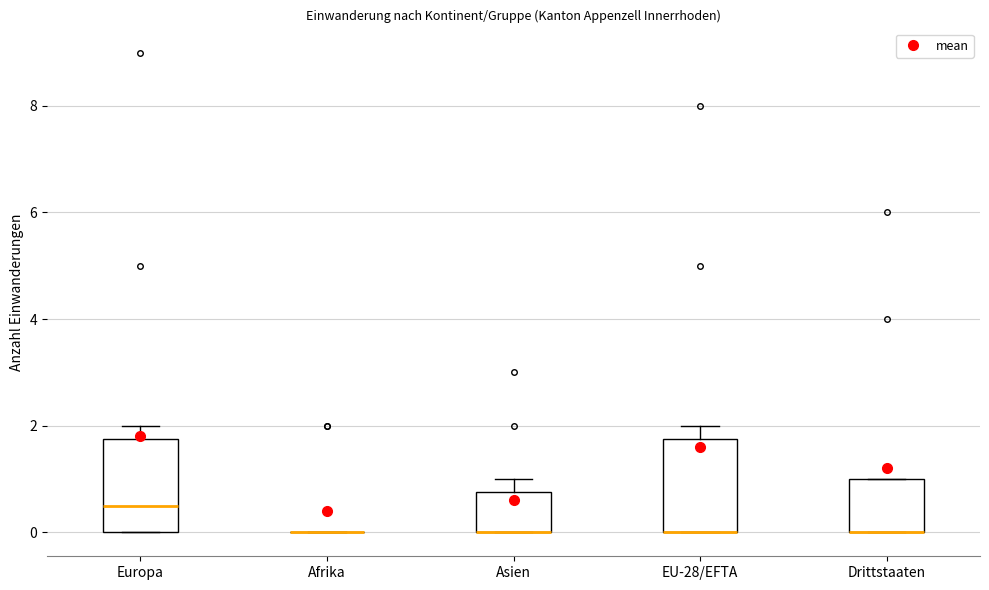

Reading left to right, read every box against the y-axis: the position of its median line, the range the box covers, and the ends of its whiskers. The values are not printed on the chart, so give them approximately, as read against the axis.

Europa: median 0.6, box 0.0 to 1.8, whiskers 0.0 to 2.0
Afrika: box collapsed to a line at 0.0, whiskers 0.0 to 0.0
Asien: median 0.0 (drawn on the box's lower edge), box 0.0 to 0.8, whiskers 0.0 to 1.0
EU-28/EFTA: median 0.0 (drawn on the box's lower edge), box 0.0 to 1.8, whiskers 0.0 to 2.0
Drittstaaten: median 0.0 (drawn on the box's lower edge), box 0.0 to 1.0, whiskers 0.0 to 1.0